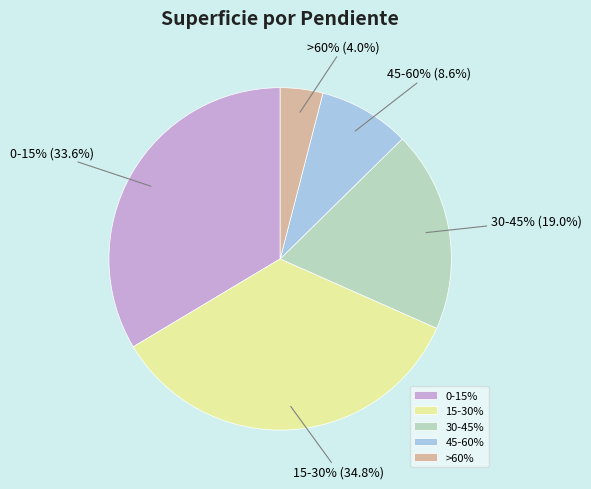

Between 0-15% and 15-30%, which is larger?

15-30%